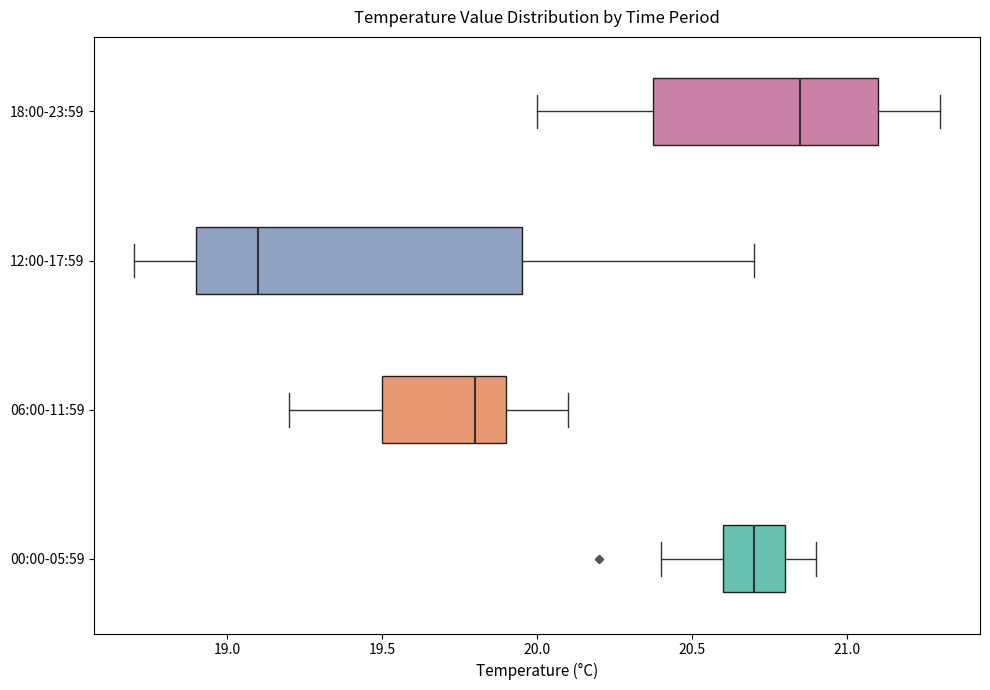

Which box's median line is the furthest to the right?

18:00-23:59